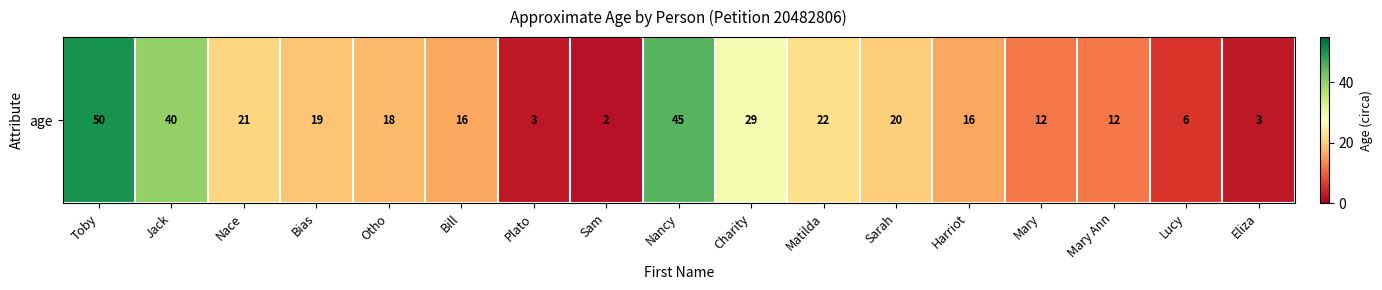

Reading right to left, list all the values displayed in this chart.

3	6	12	12	16	20	22	29	45	2	3	16	18	19	21	40	50